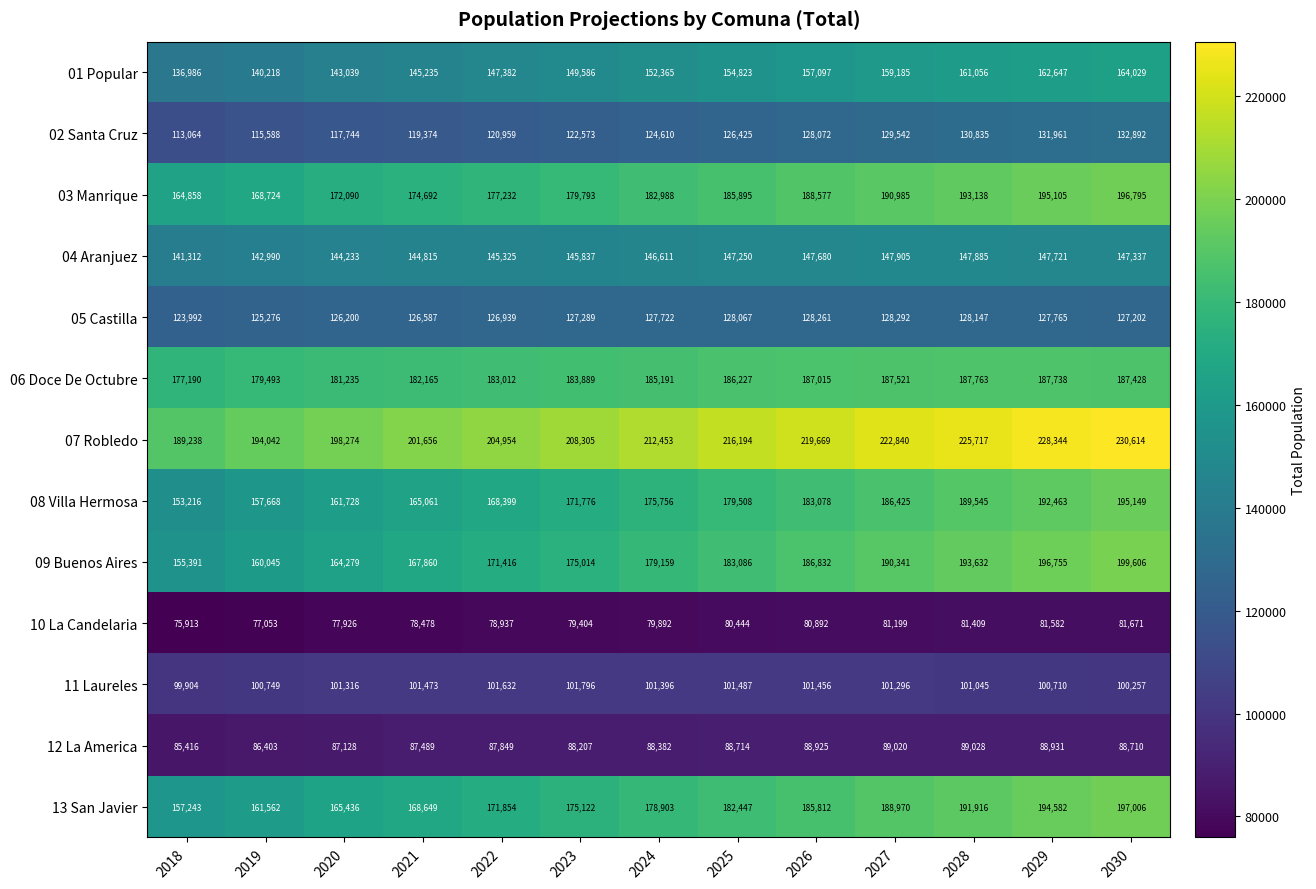

The value of 12 La America at 2026 is 34864. True or false?

False